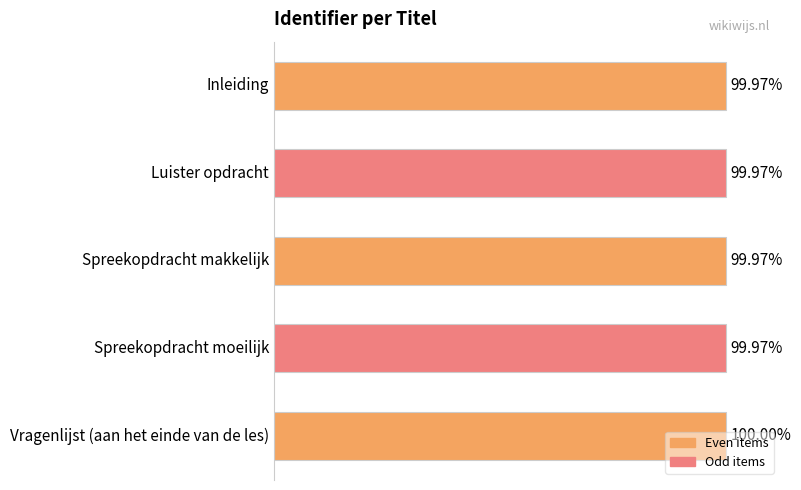

Does the chart contain any negative values?

No